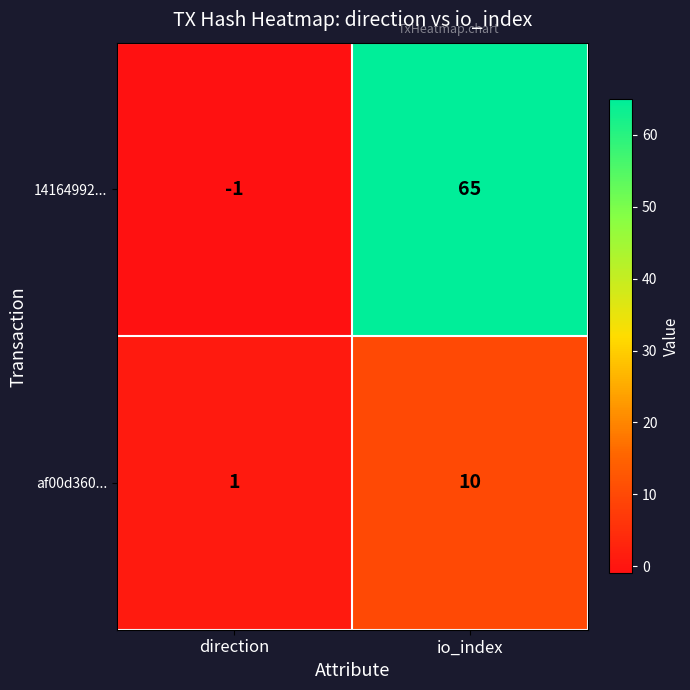

Which series changed the most between direction and io_index?

14164992...